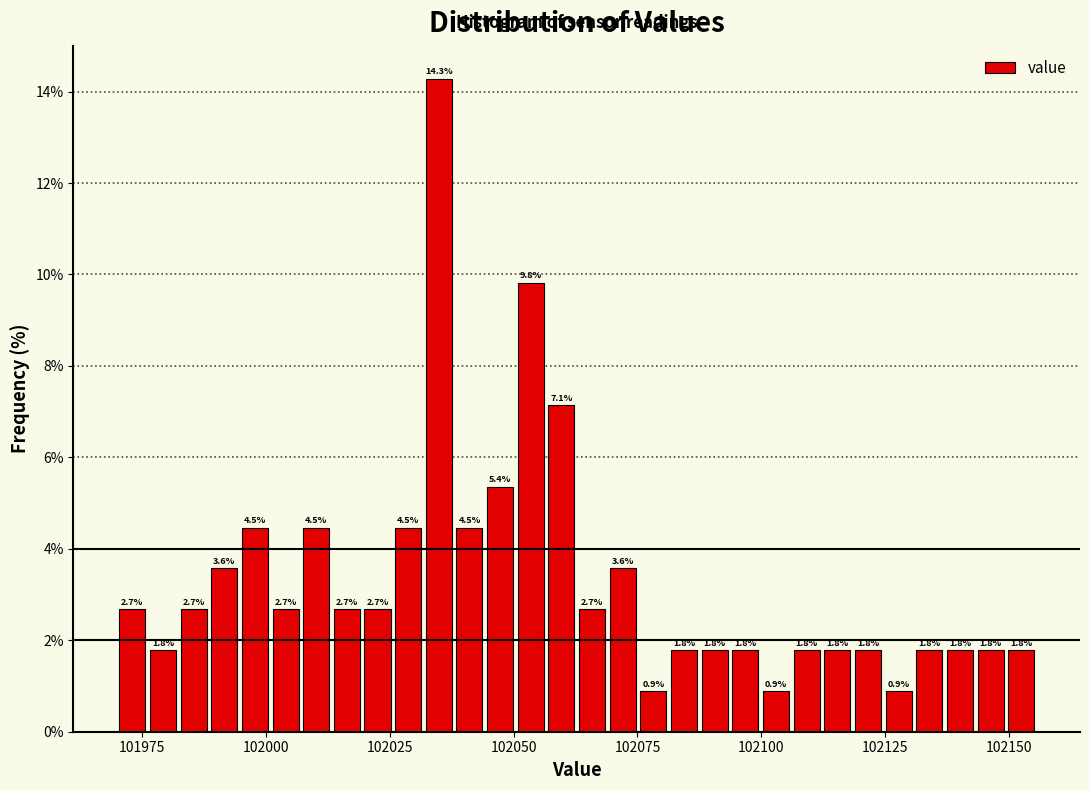

Read against the x-axis, roughly where is the centre of the tallest bar?

102035